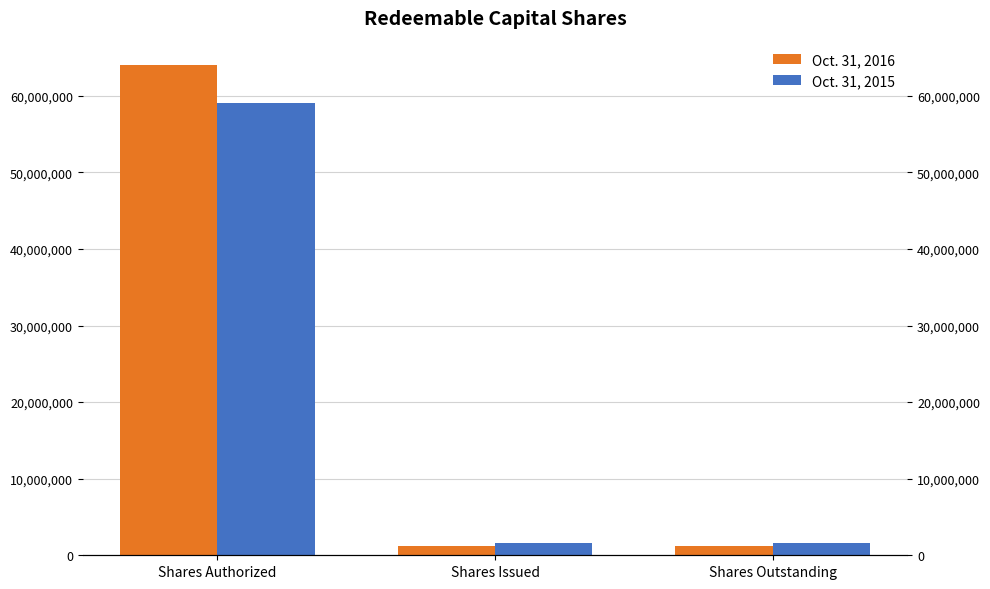

What is the minimum value for Oct. 31, 2016?

1200000